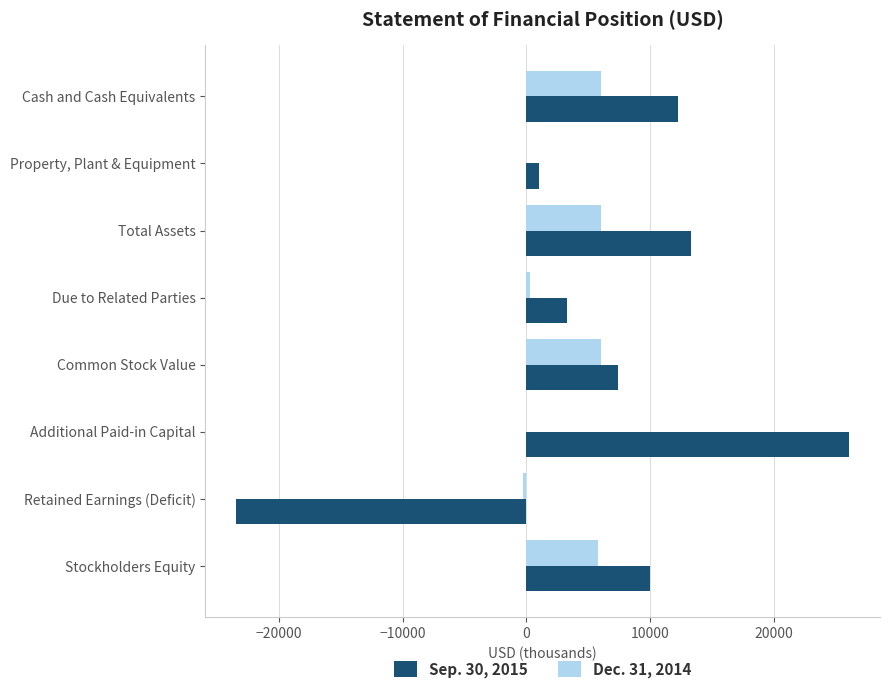

Between Cash and Cash Equivalents and Common Stock Value, which series saw the biggest shift?

Sep. 30, 2015